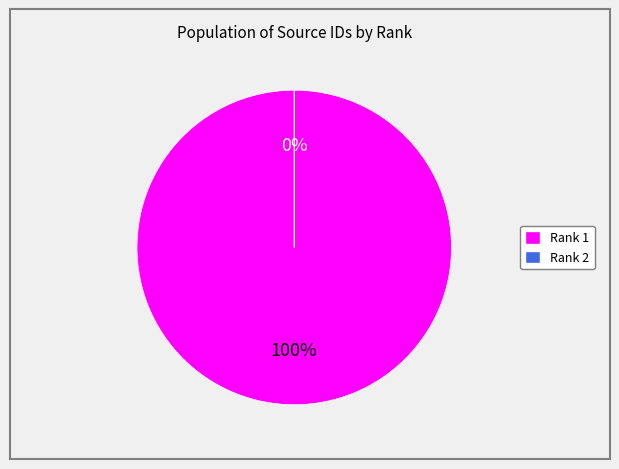

The Rank 2 slice represents 0% of the pie. True or false?

True